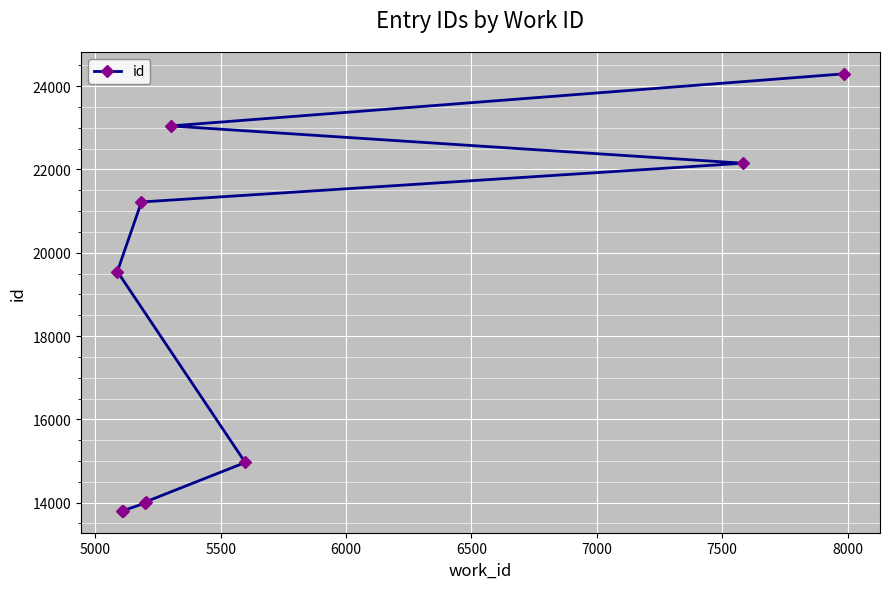

What is the sum of all values?

180846